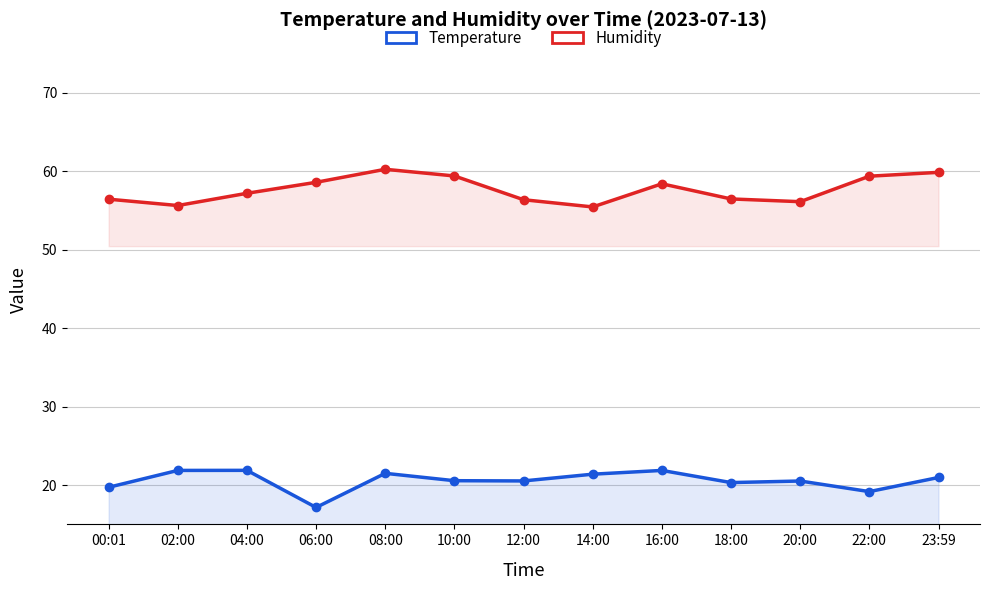

Reading left to right, list all the values displayed in this chart.

Temperature: 19.7	21.9	21.9	17.2	21.5	20.6	20.5	21.4	21.9	20.3	20.5	19.2	21.0
Humidity: 56.5	55.6	57.2	58.6	60.3	59.4	56.4	55.5	58.4	56.5	56.1	59.4	59.9